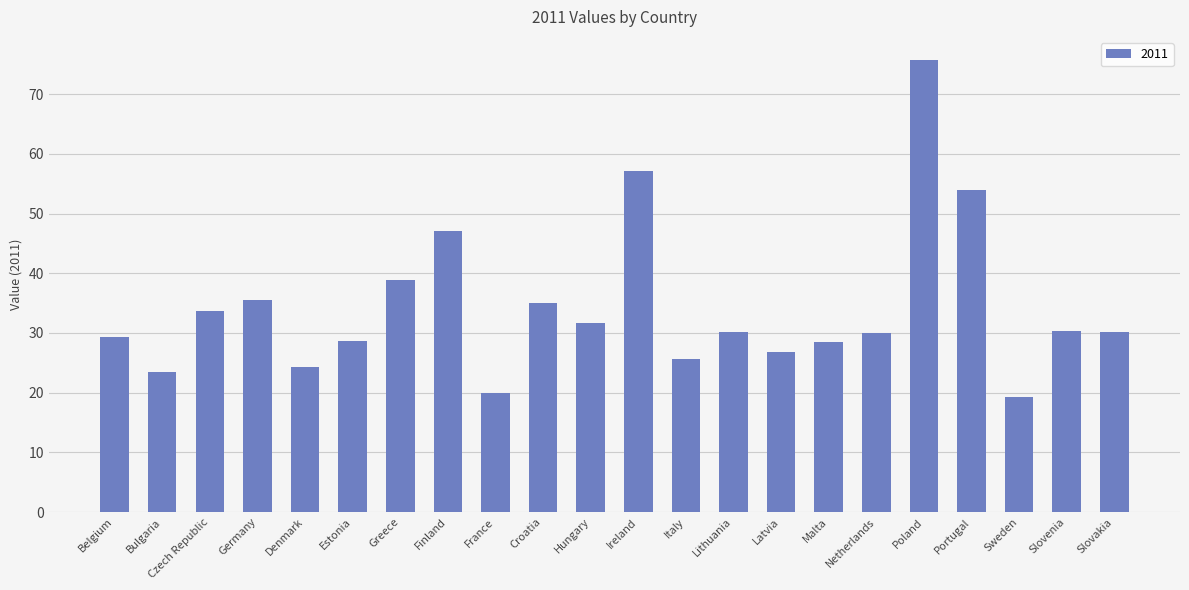

What is the difference between the values at Croatia and Netherlands?

5.0